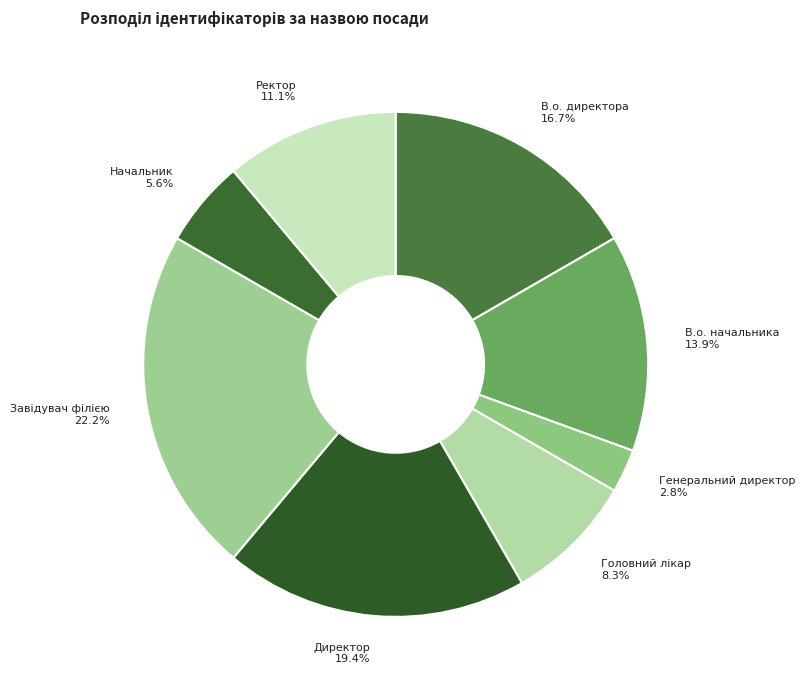

Count the number of slices in the pie.

8